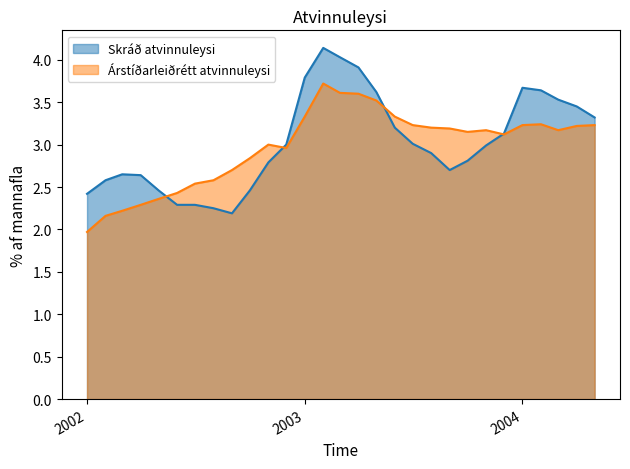

After their last crossing, which series has the higher values: Árstíðarleiðrétt atvinnuleysi or Skráð atvinnuleysi?

Skráð atvinnuleysi